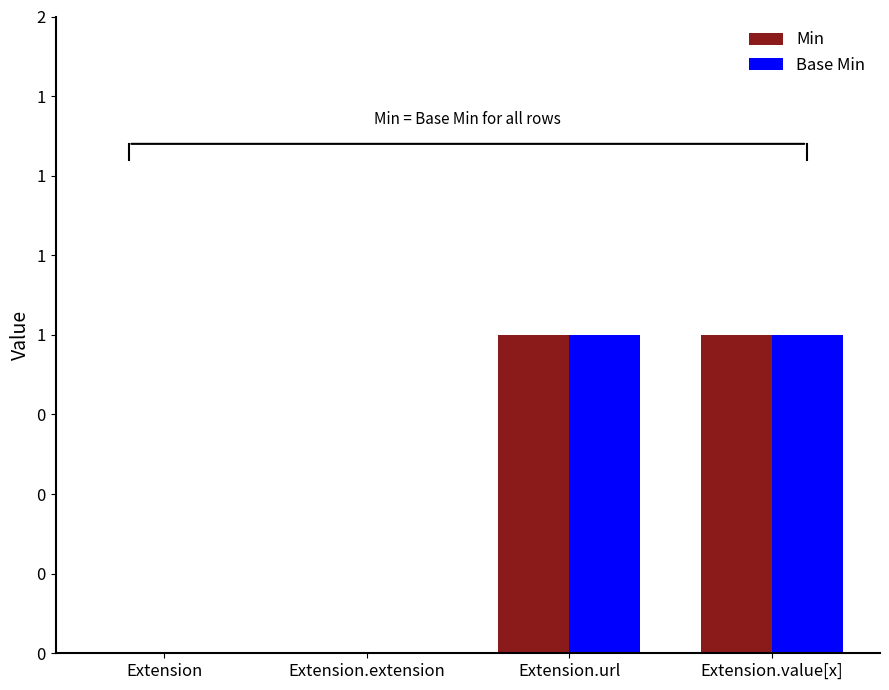

Does the chart contain stacked bars?

No